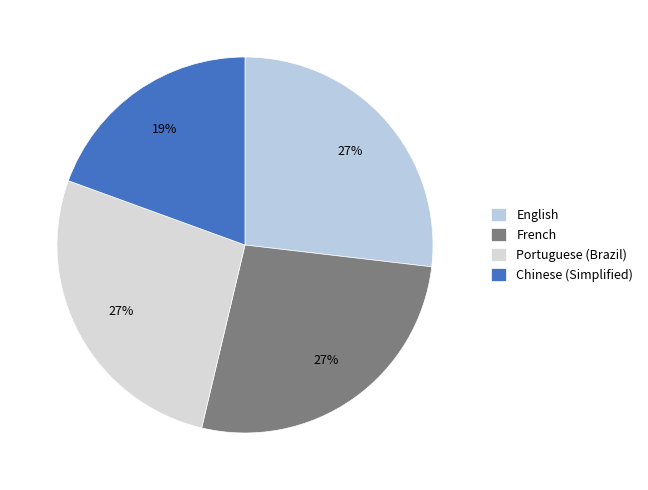

How many slices are in this pie chart?

4